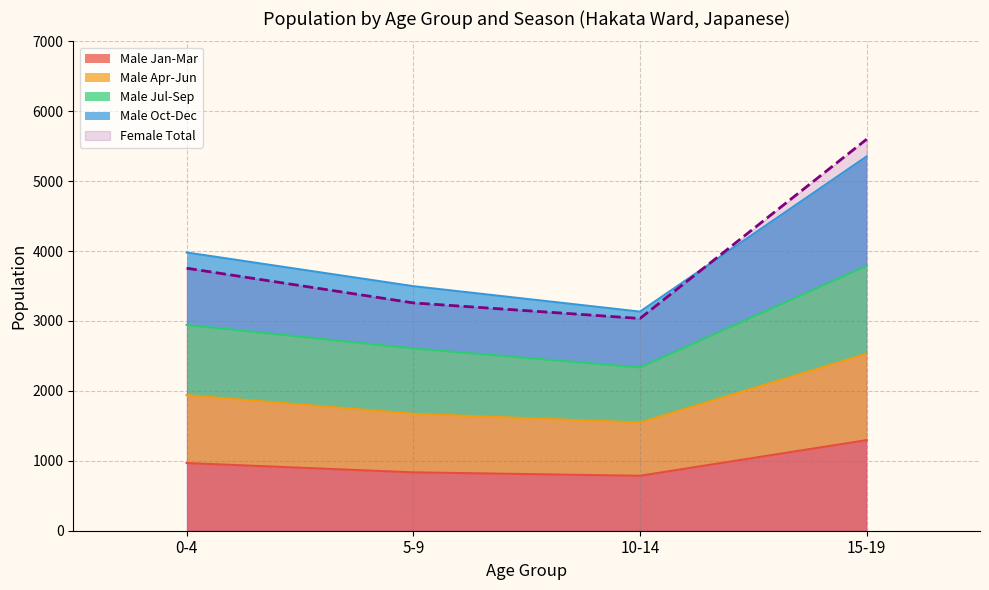

Between 15-19 and 9, which series saw the biggest shift?

Female Total